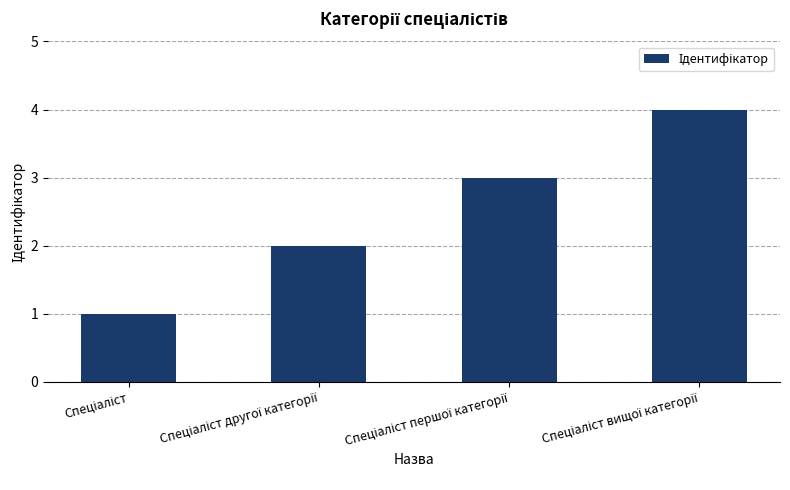

What is the maximum value shown in the chart?

4